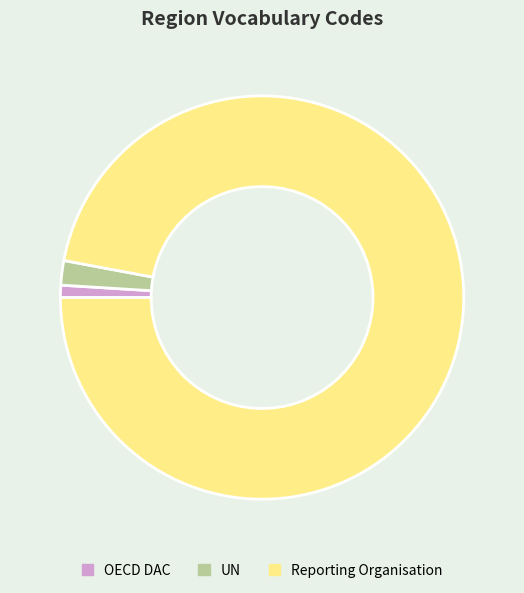

The Reporting Organisation slice represents 97% of the pie. True or false?

True